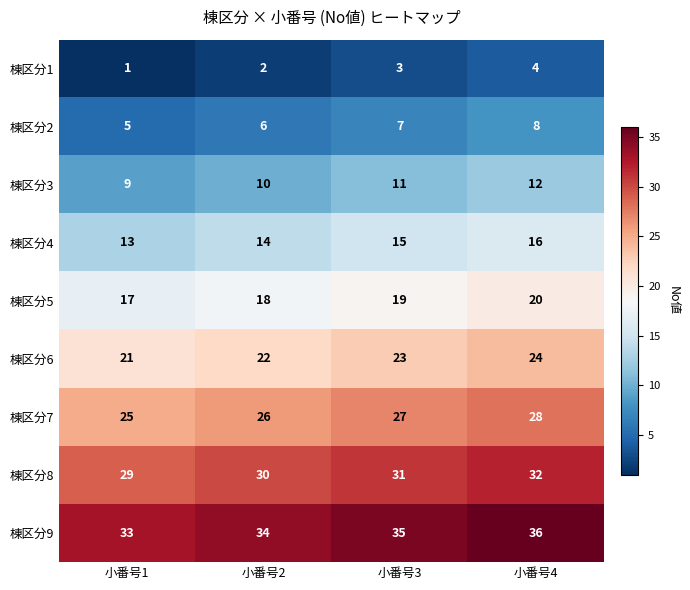

What is the approximate value of 棟区分4 at 小番号1?

13